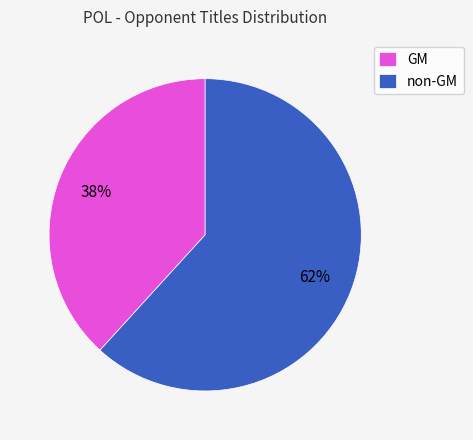

How many segments does this pie chart have?

2